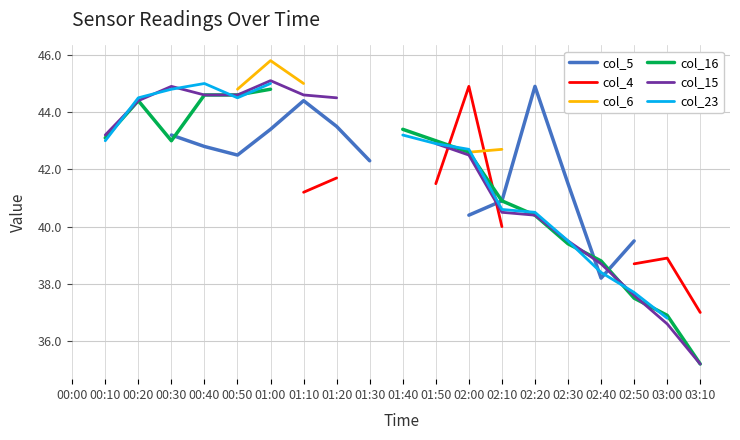

How many data points in col_16 are above 43?

7